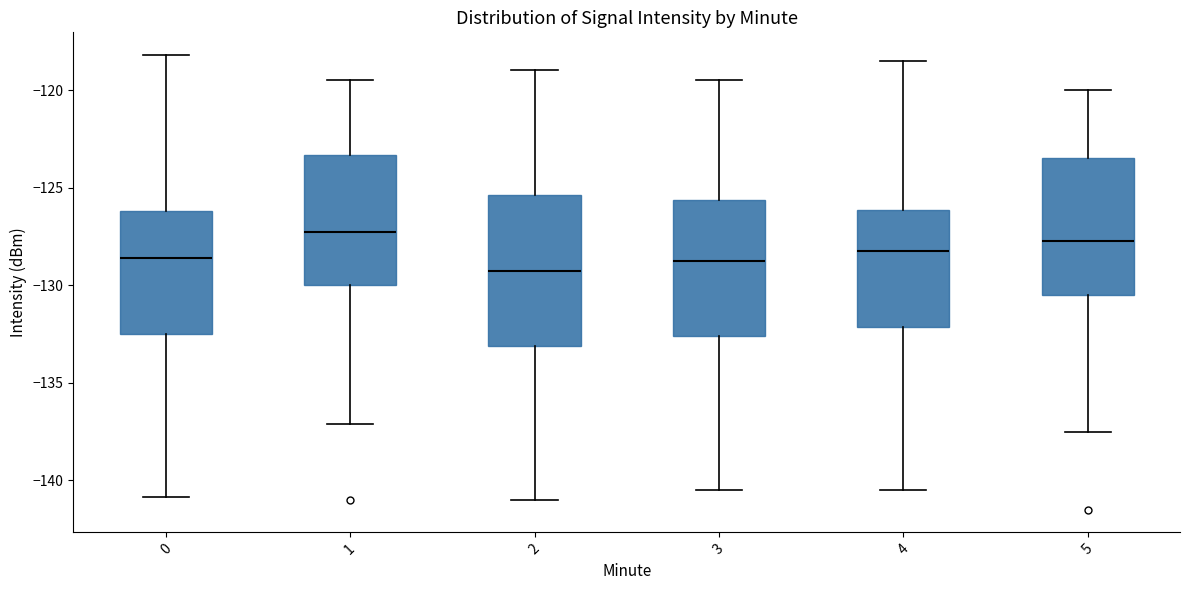

Reading left to right, read every box against the y-axis: the position of its median line, the range the box covers, and the ends of its whiskers. The values are not printed on the chart, so give them approximately, as read against the axis.

0: median -128.5, box -132.5 to -126.0, whiskers -141.0 to -118.0
1: median -127.5, box -130.0 to -123.5, whiskers -137.0 to -119.5
2: median -129.0, box -133.0 to -125.5, whiskers -141.0 to -119.0
3: median -128.5, box -132.5 to -125.5, whiskers -140.5 to -119.5
4: median -128.0, box -132.0 to -126.0, whiskers -140.5 to -118.5
5: median -127.5, box -130.5 to -123.5, whiskers -137.5 to -120.0